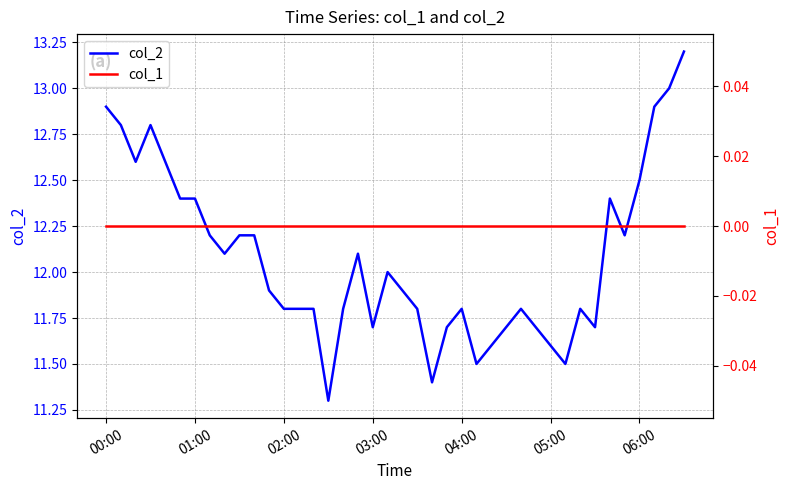

Reading left to right, what are all the values shown in this chart?

col_2: 12.9	12.8	12.6	12.8	12.6	12.4	12.4	12.2	12.1	12.2	12.2	11.9	11.8	11.8	11.8	11.3	11.8	12.1	11.7	12.0	11.9	11.8	11.4	11.7	11.8	11.5	11.6	11.7	11.8	11.7	11.6	11.5	11.8	11.7	12.4	12.2	12.5	12.9	13.0	13.2
col_1: 0.0	0.0	0.0	0.0	0.0	0.0	0.0	0.0	0.0	0.0	0.0	0.0	0.0	0.0	0.0	0.0	0.0	0.0	0.0	0.0	0.0	0.0	0.0	0.0	0.0	0.0	0.0	0.0	0.0	0.0	0.0	0.0	0.0	0.0	0.0	0.0	0.0	0.0	0.0	0.0